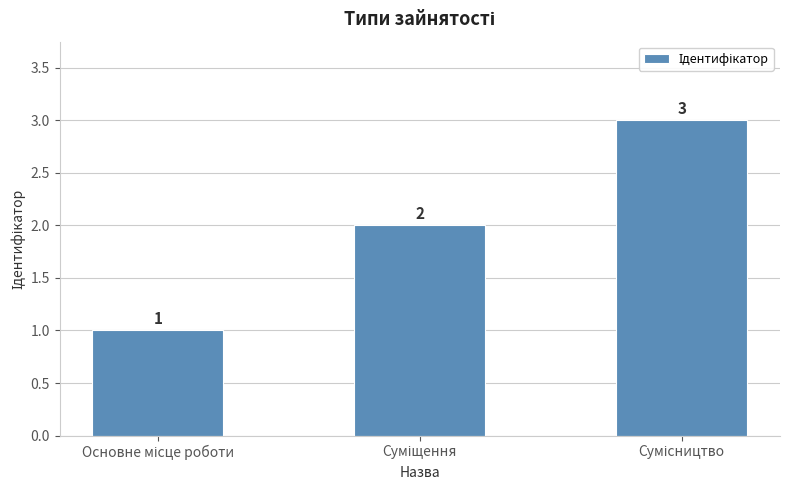

What is the value of the 1st bar from the left?

1